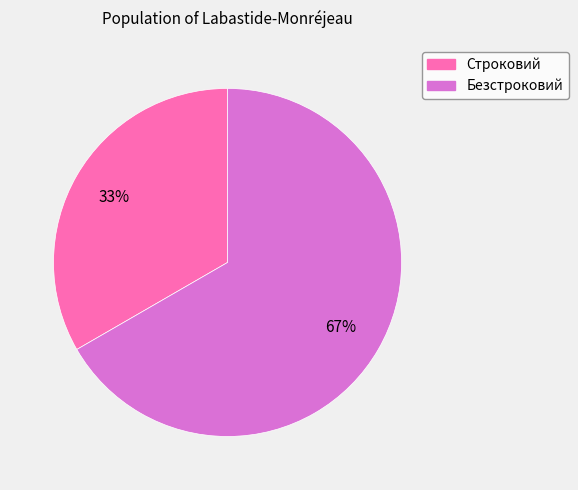

Approximately how many times larger is the value at Строковий compared to Безстроковий?

0.5